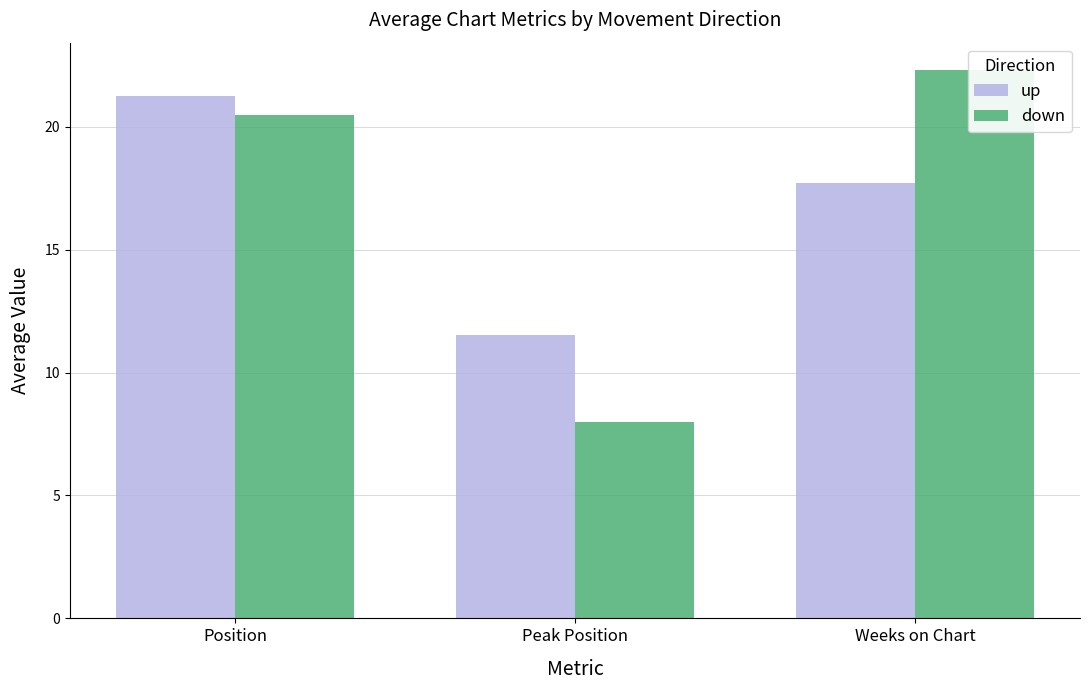

What is the difference between the highest and lowest values at Position?

0.8